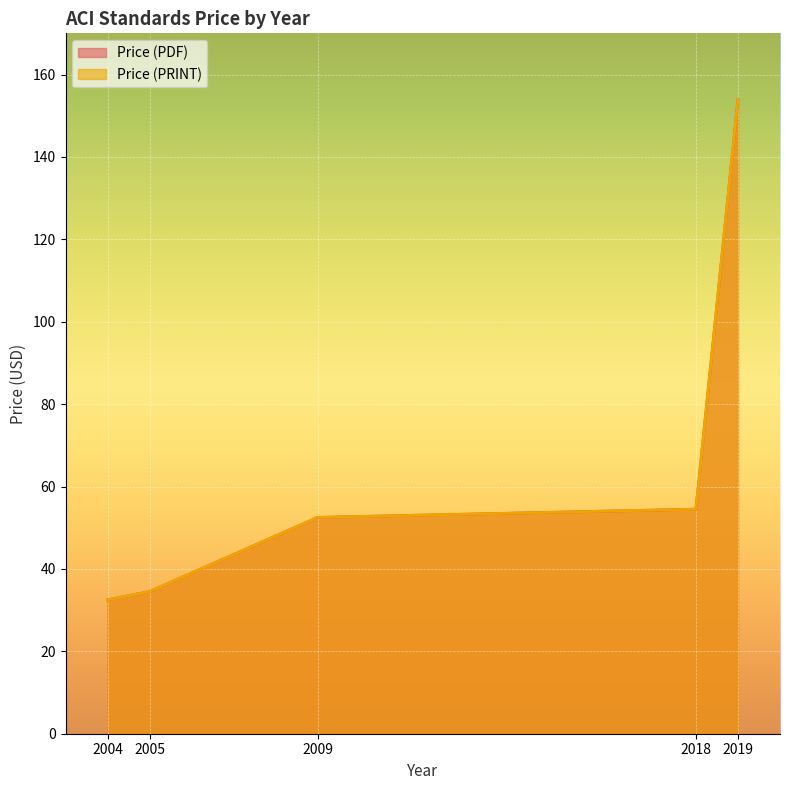

At which label does Price (PDF) reach its peak?

2019